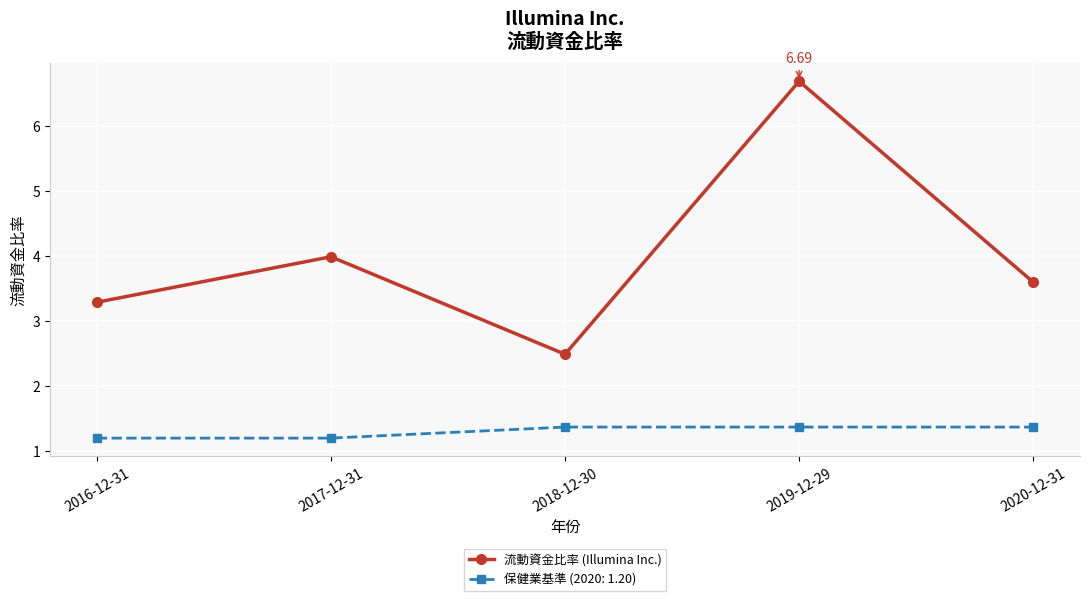

What is the average value of the 流動資金比率 (Illumina Inc.) series?

4.0